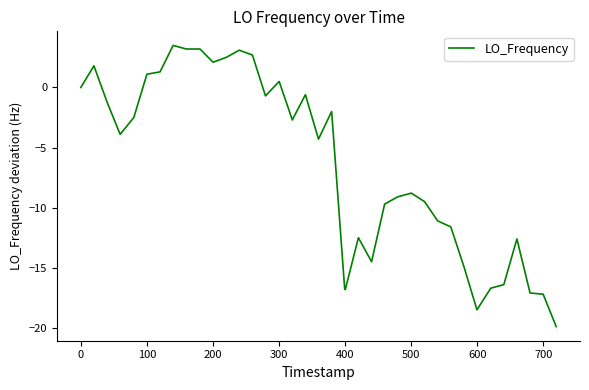

What is the difference between the maximum and minimum values?

23.4